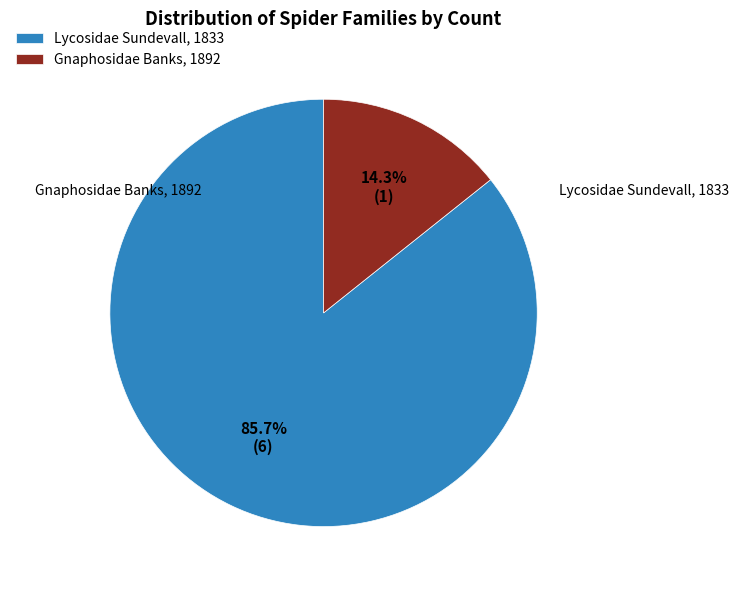

To the nearest percent, what portion does Gnaphosidae Banks, 1892 represent?

14%